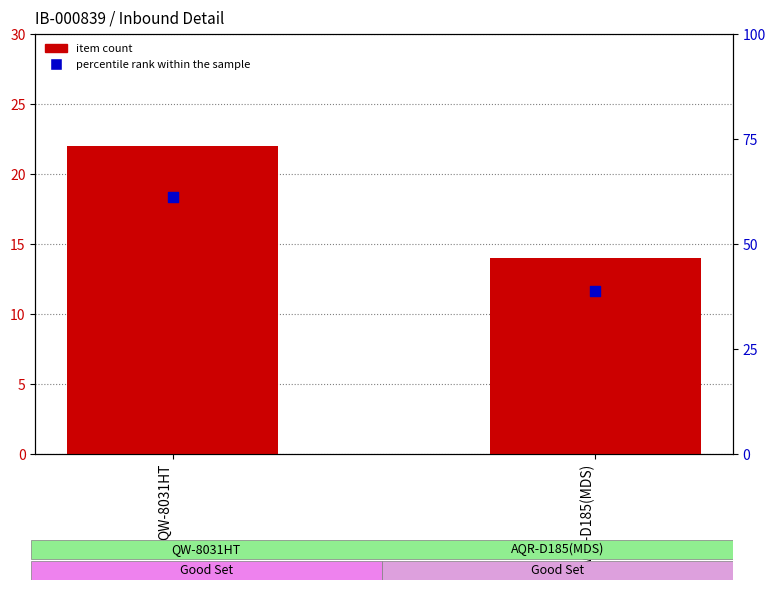

Is the value of item count at AQR-D185(MDS) greater than the value of percentile rank within the sample at AQR-D185(MDS)?

No